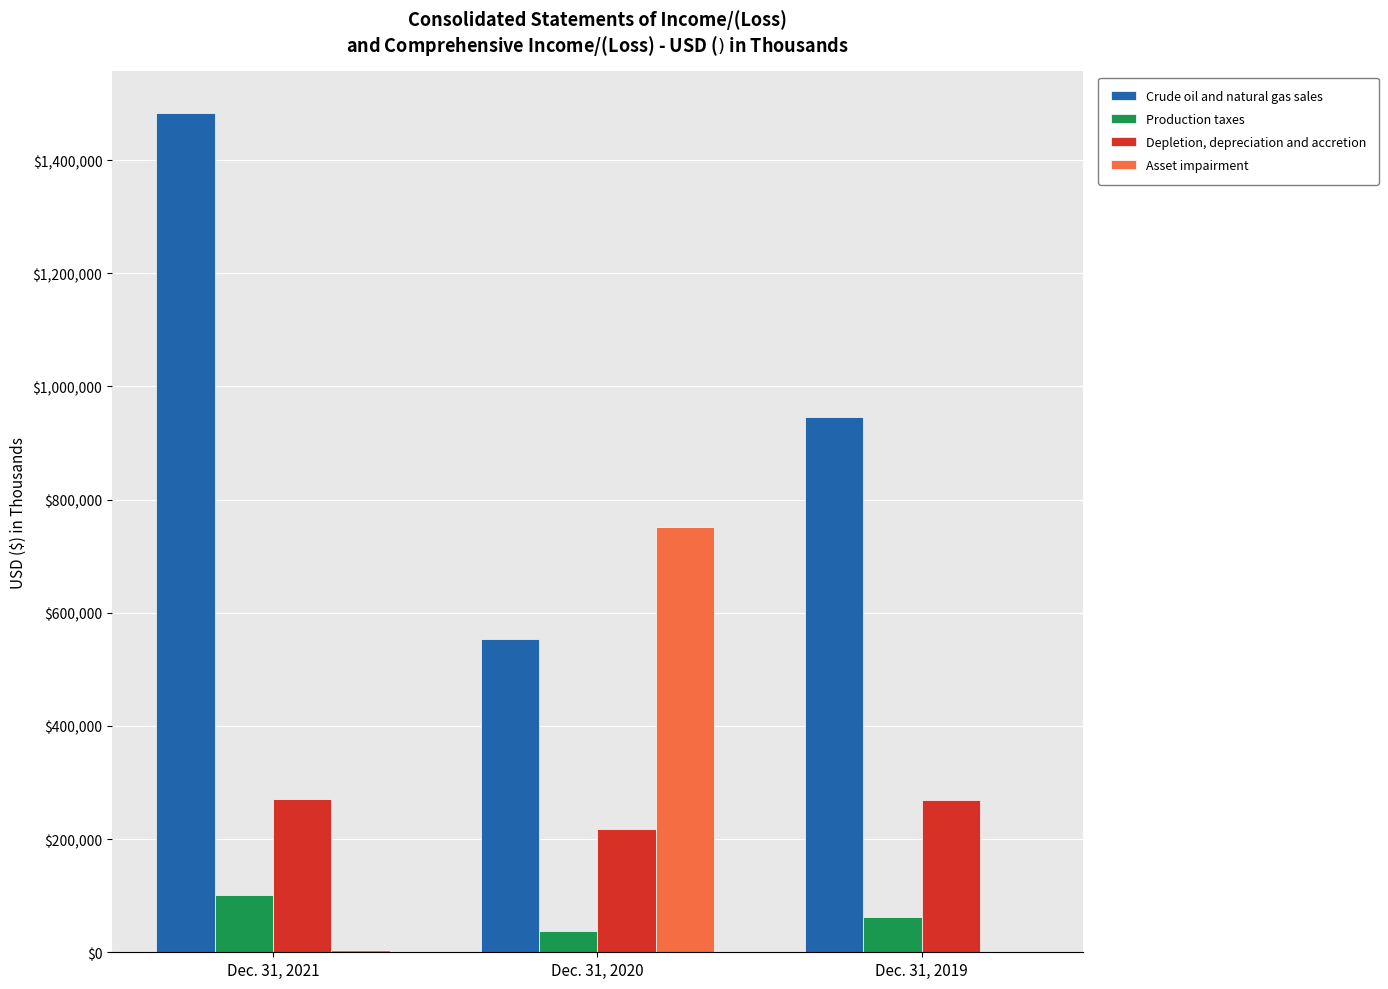

Are the bars grouped side by side (vs. stacked)?

Yes